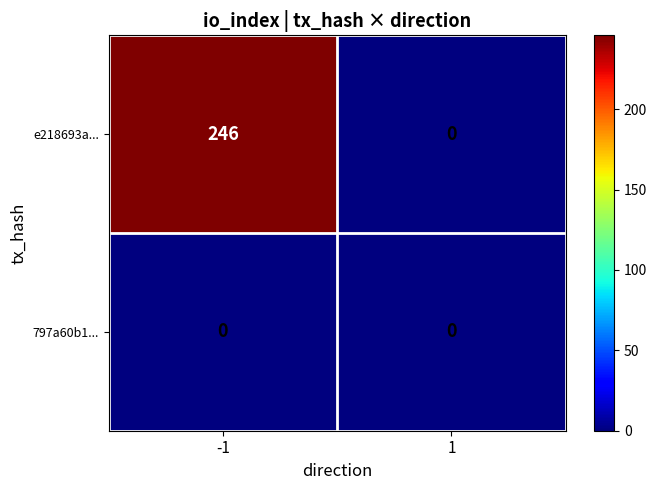

What is the sum of the e218693a... values at 1 and -1?

246